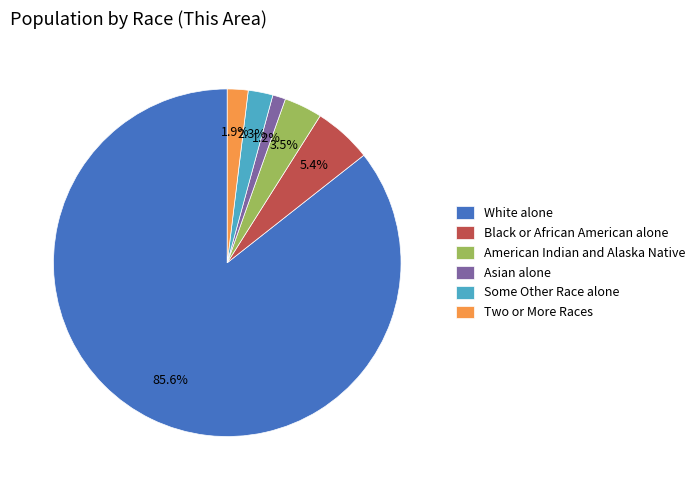

What portion of the pie excludes American Indian and Alaska Native?

96.5%